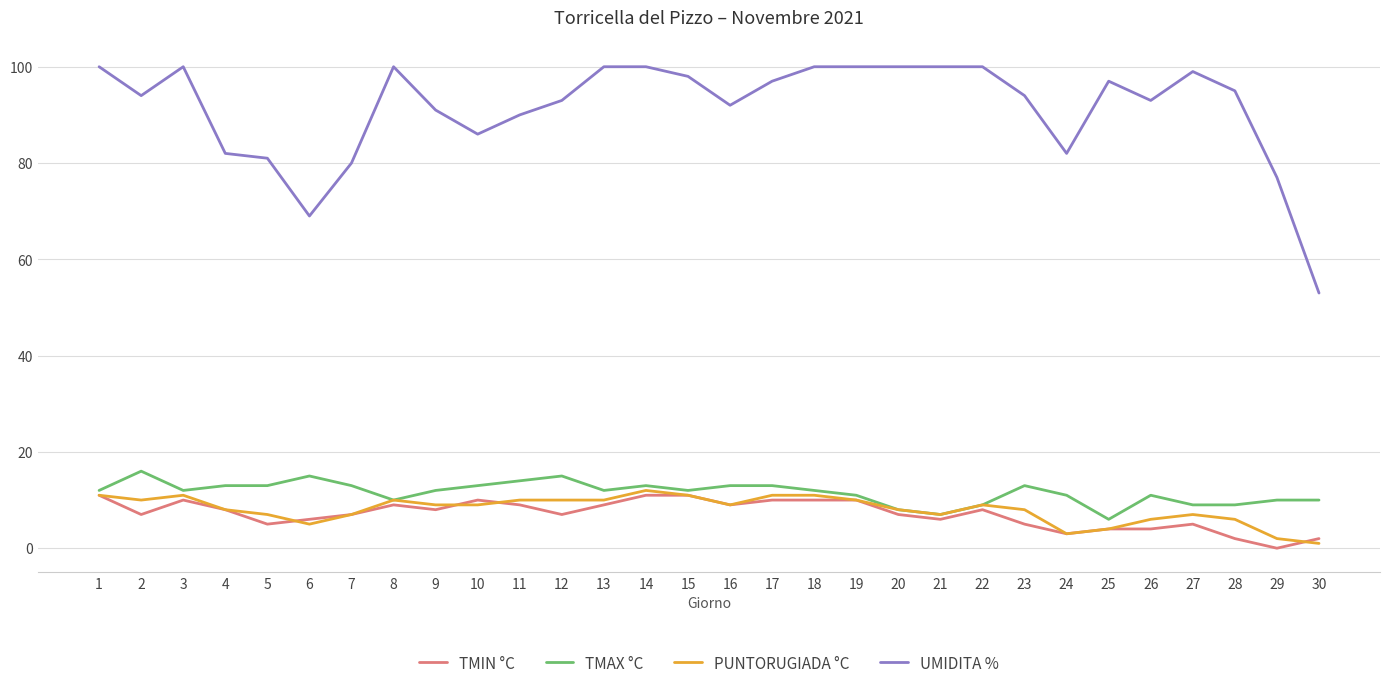

Is the value of TMAX °C at 10 greater than the value of TMIN °C at 11?

Yes